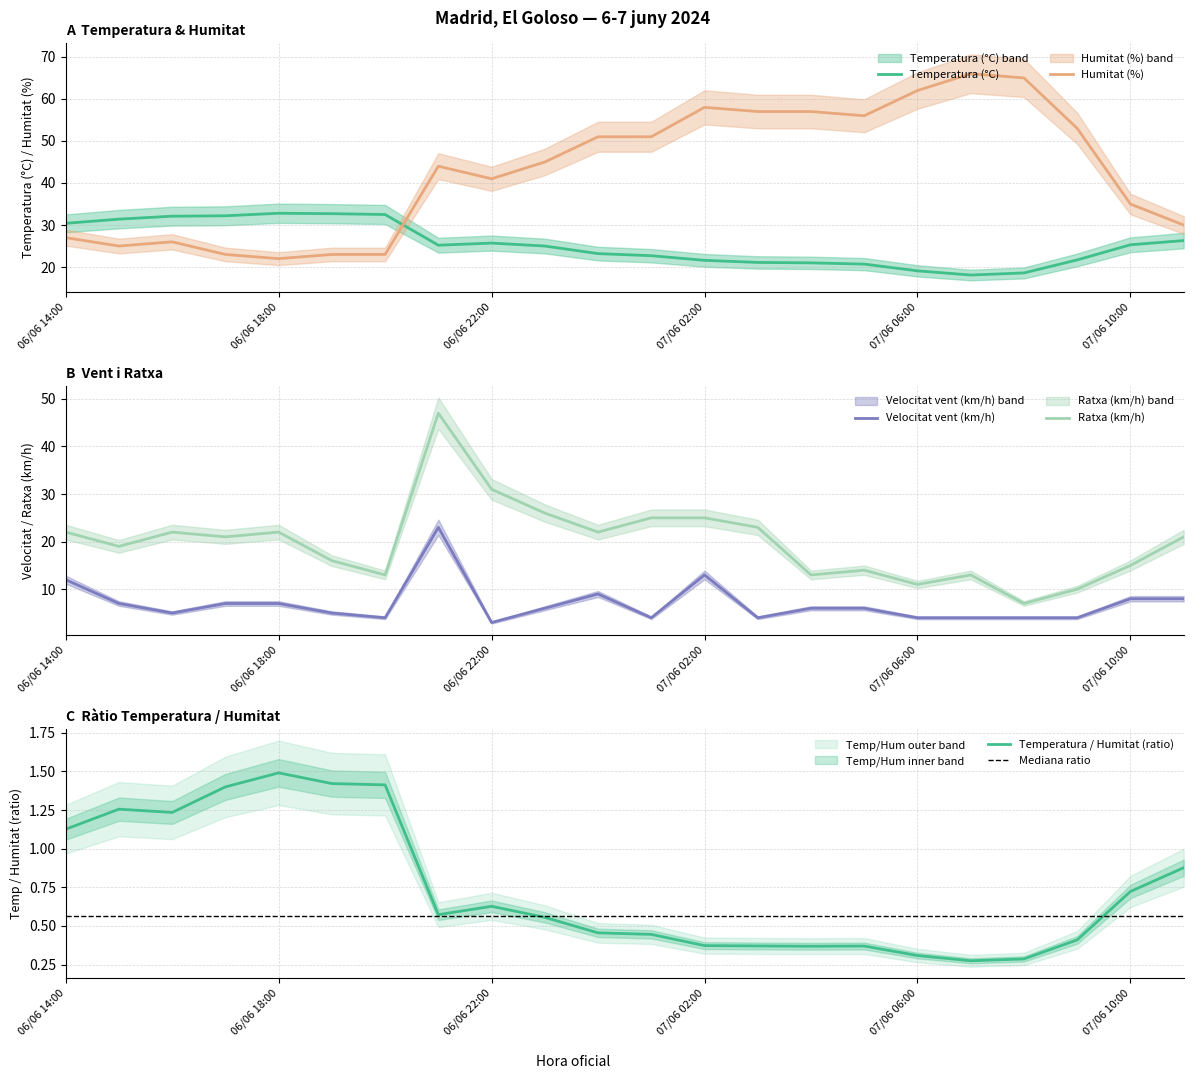

True or false: Temperatura (°C) has a value of 15.5 at 06/06 18:00.

False